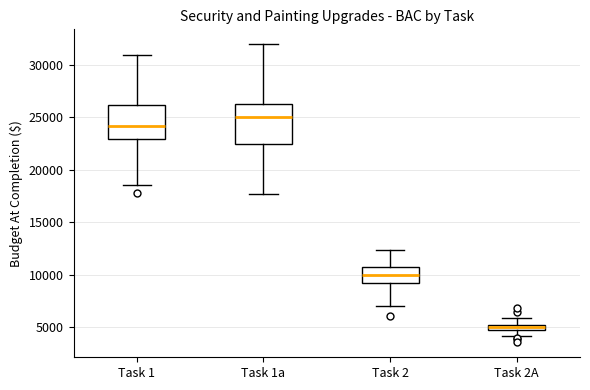

Where does the lower whisker of the box for Task 1a end on the y-axis? The values are not printed on the chart, so give them approximately, as read against the axis.

17500